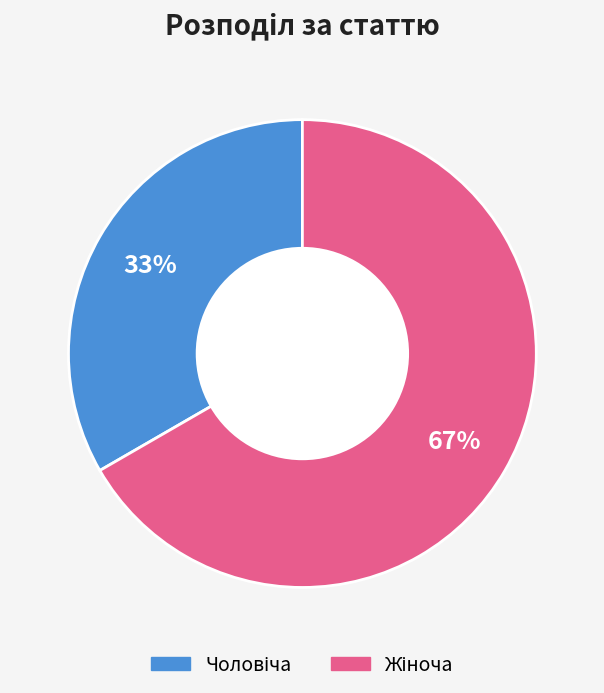

Does any single category account for the majority?

Yes